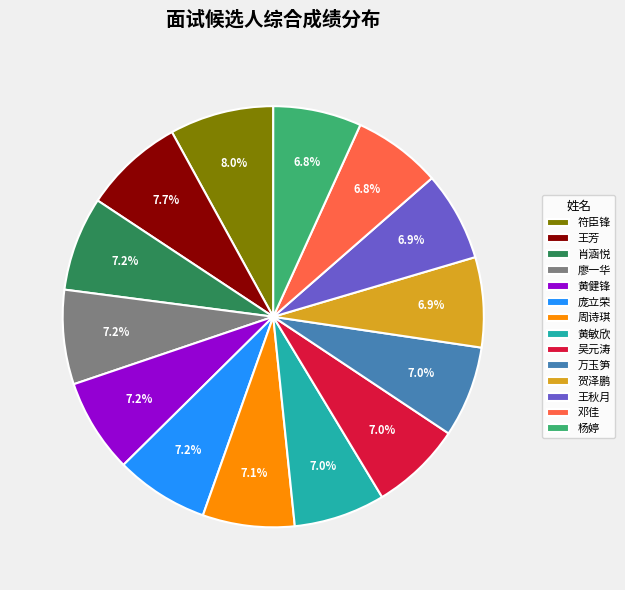

Does any single category account for the majority?

No